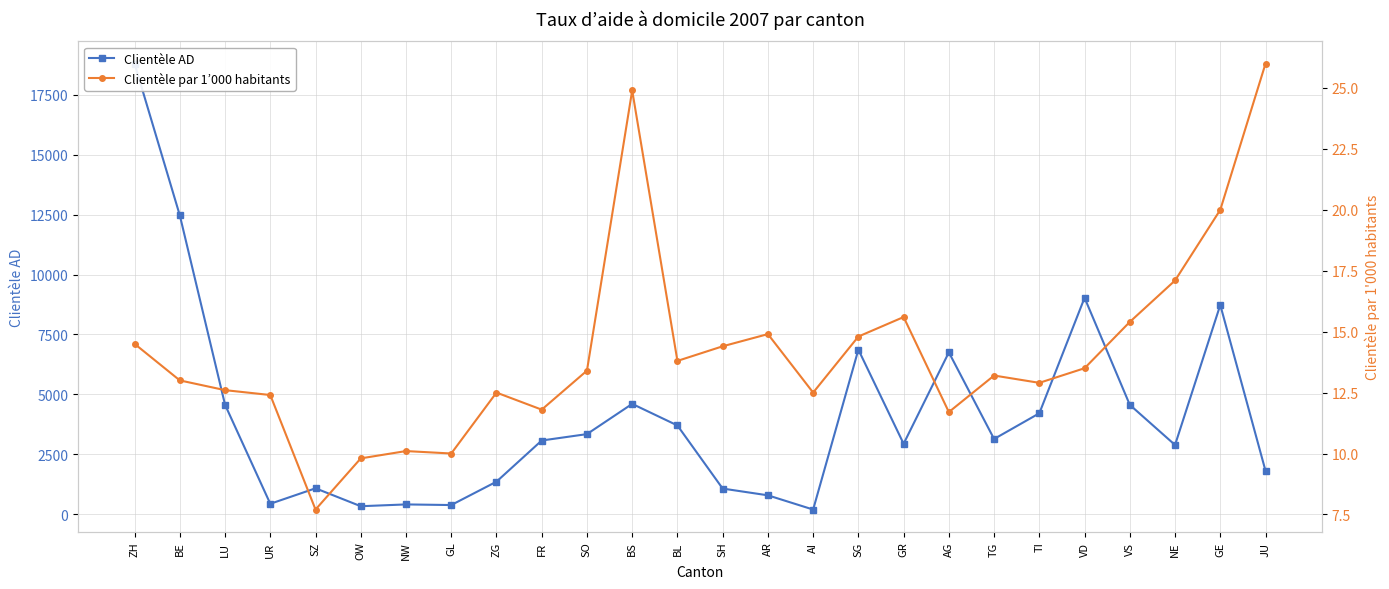

True or false: Clientèle par 1’000 habitants and Clientèle AD intersect in this chart.

False